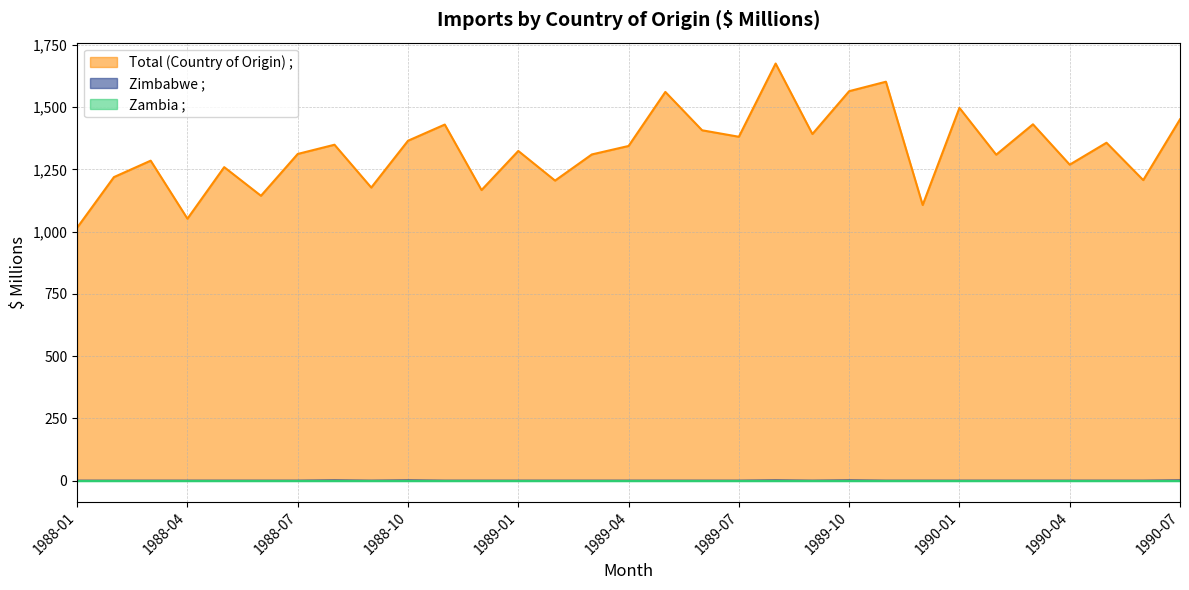

At how many categories does at least one series exceed 782?

31